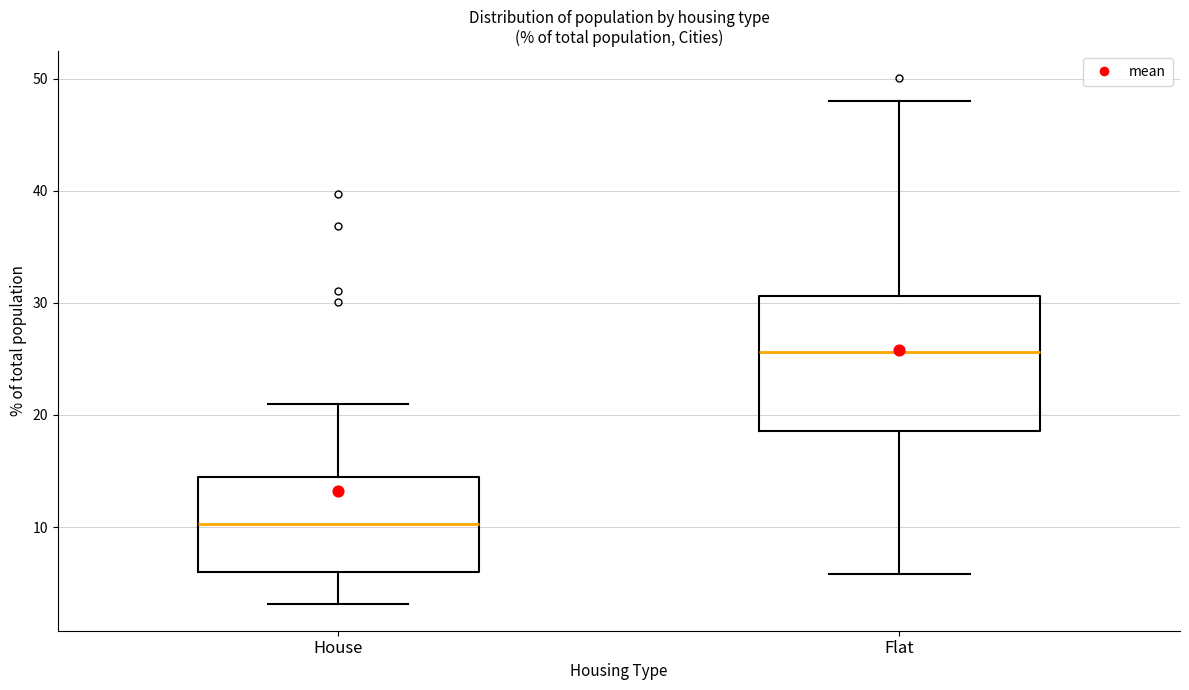

Reading left to right, read every box against the y-axis: the position of its median line, the range the box covers, and the ends of its whiskers. The values are not printed on the chart, so give them approximately, as read against the axis.

House: median 10, box 6 to 14, whiskers 3 to 21
Flat: median 26, box 19 to 31, whiskers 6 to 48